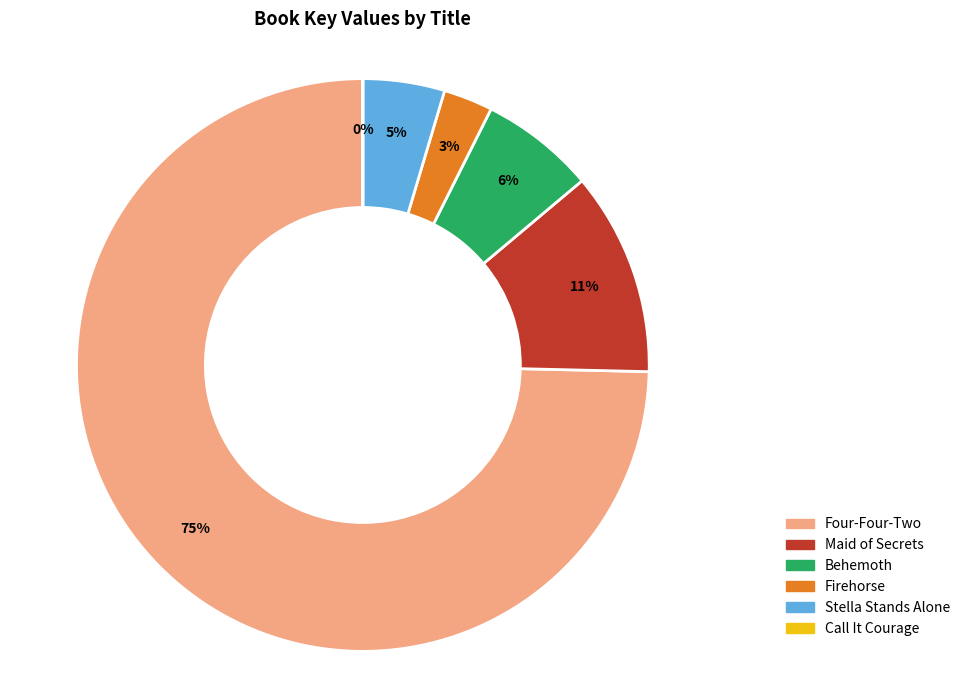

Is it true that Maid of Secrets is 11% of the pie?

True